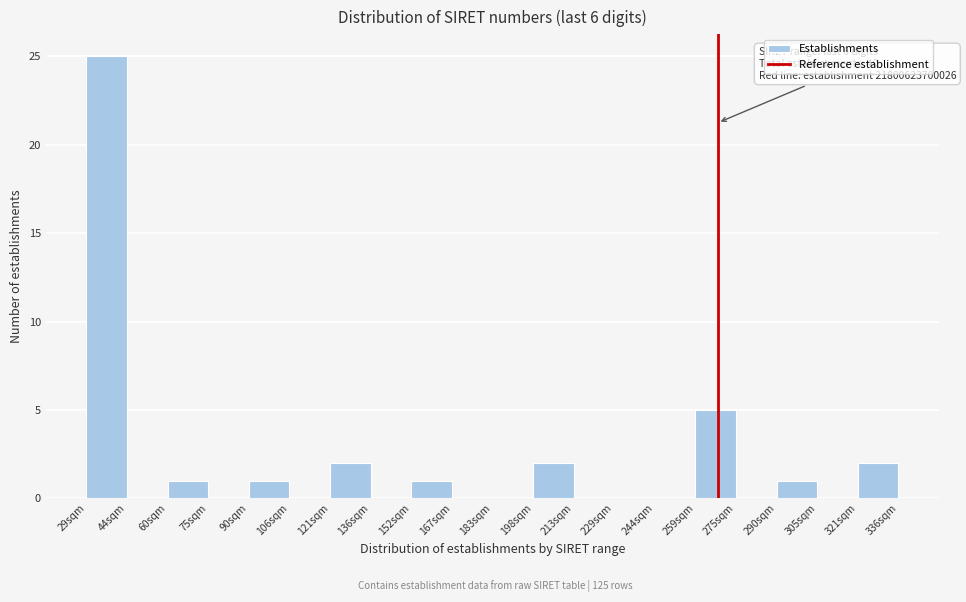

Reading left to right, transcribe all the data shown in this chart.

29sqm=25	44sqm=0	60sqm=1	75sqm=0	90sqm=1	106sqm=0	121sqm=2	136sqm=0	152sqm=1	167sqm=0	183sqm=0	198sqm=2	213sqm=0	229sqm=0	244sqm=0	259sqm=5	275sqm=0	290sqm=1	305sqm=0	321sqm=2